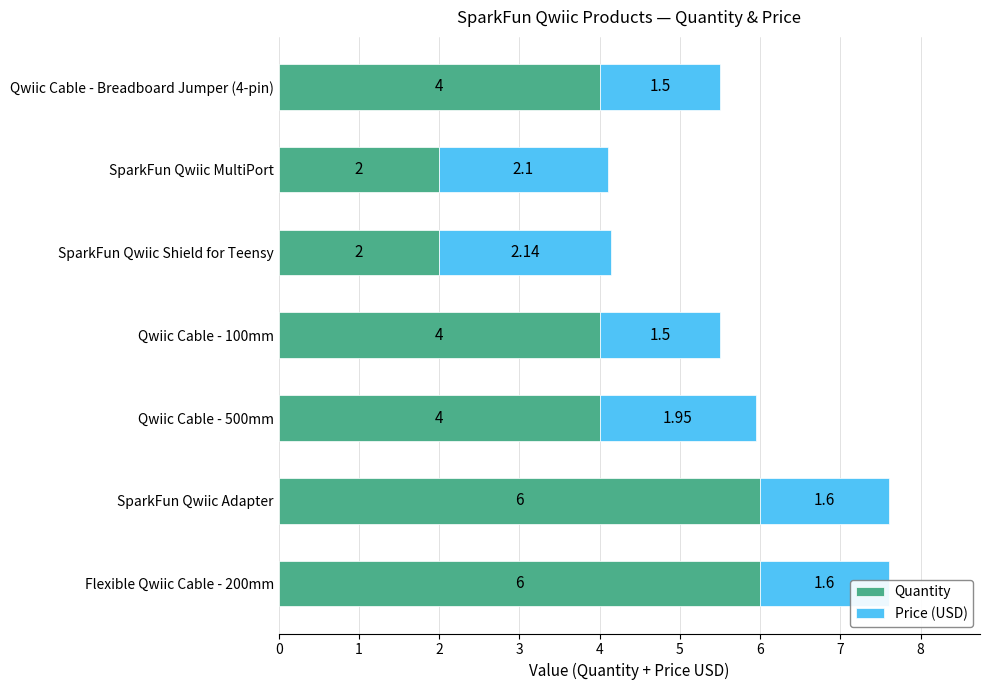

How many data points does each series have?

7